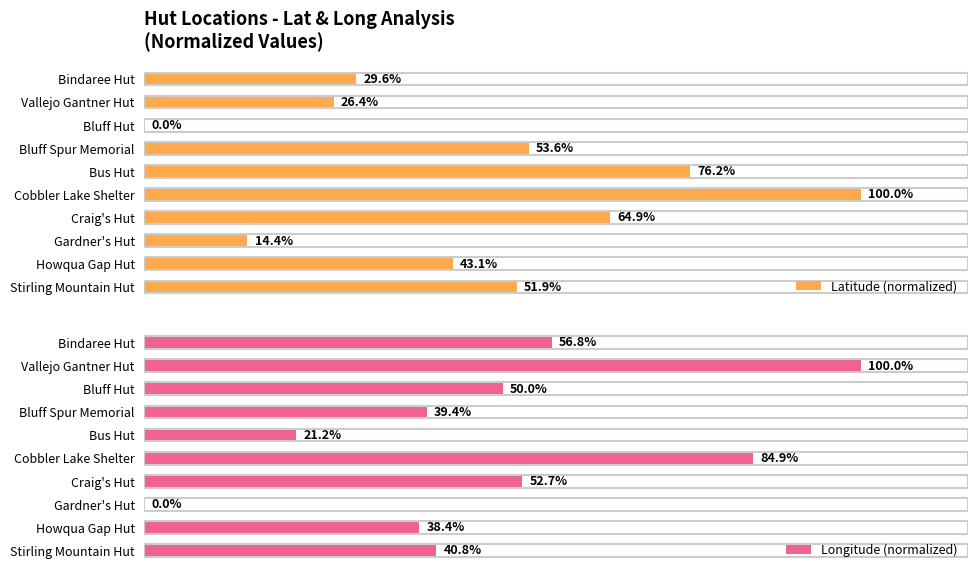

At which label does Latitude (normalized) reach its peak?

Cobbler Lake Shelter